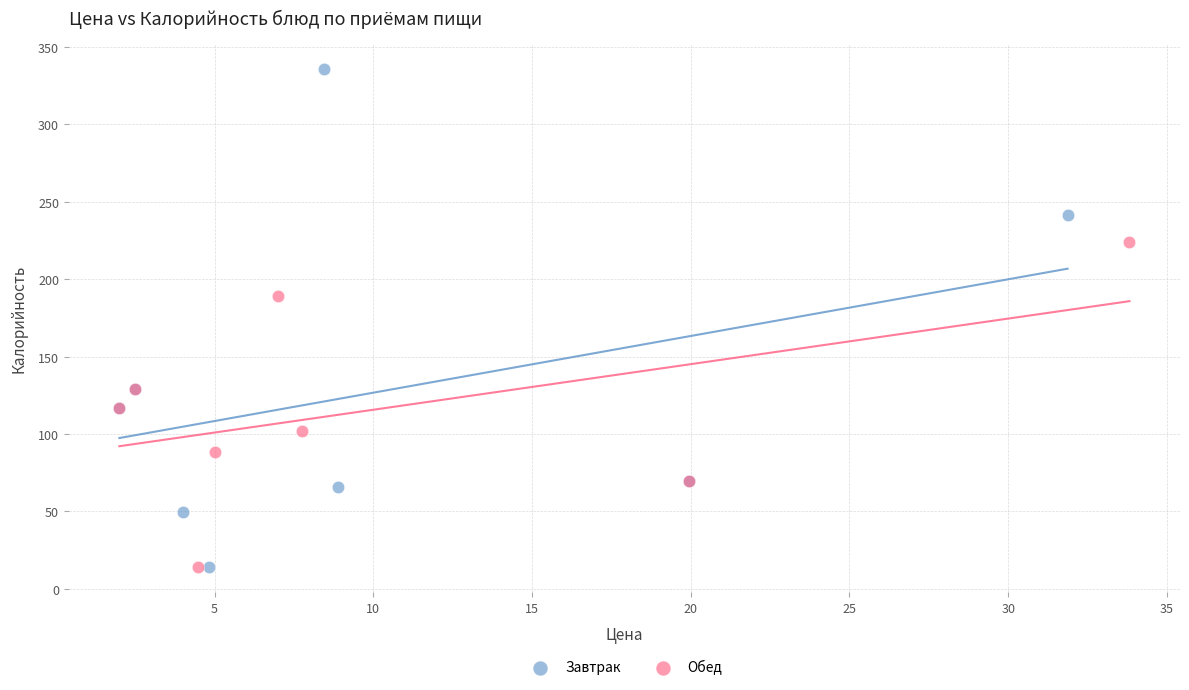

Which series has the widest spread of Y values?

Завтрак